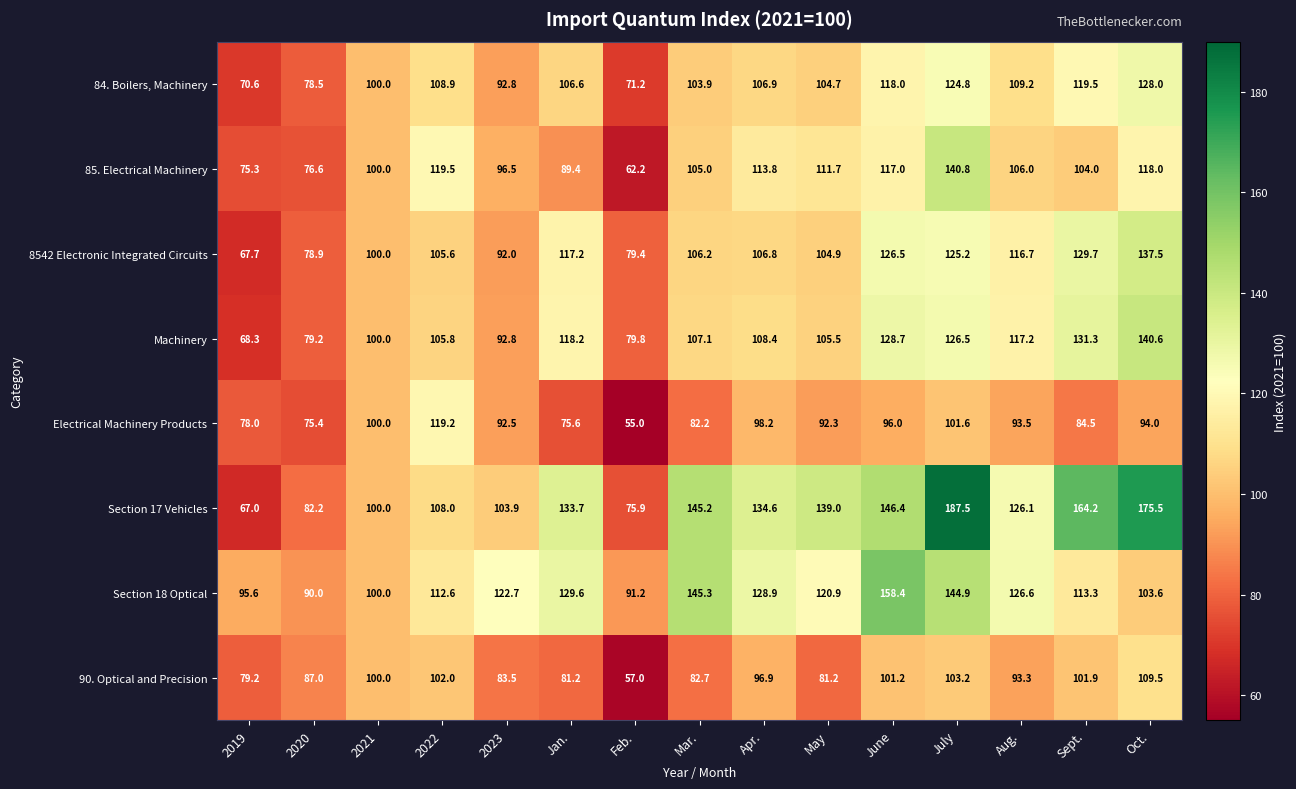

What is the difference between the second highest and second lowest values in the 8542 Electronic Integrated Circuits series?

50.8